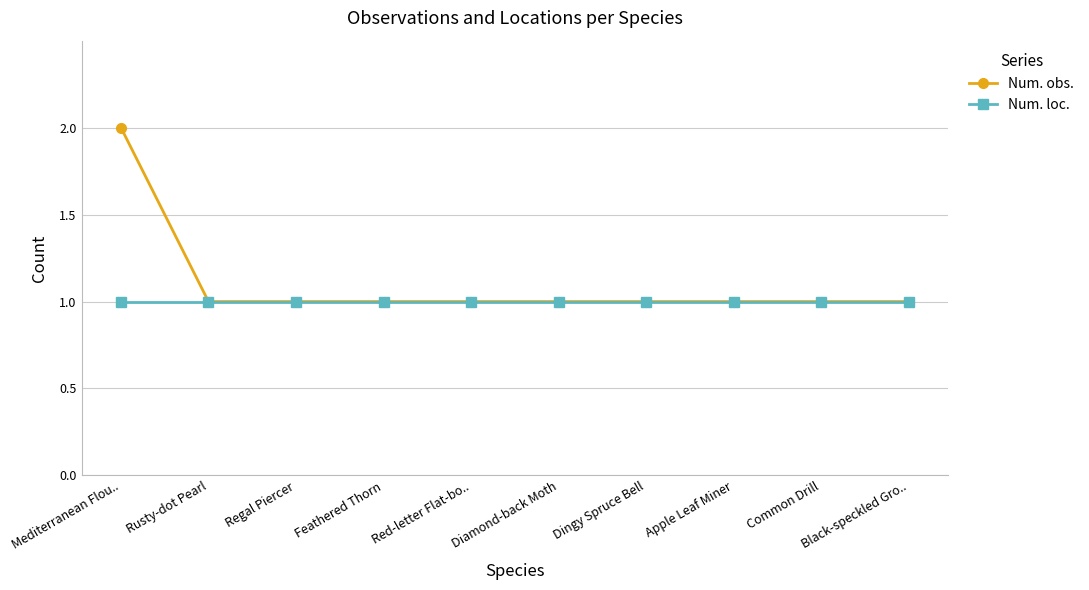

Reading right to left, list all the values displayed in this chart.

Num. obs.: Black-speckled Gro..=1	Common Drill=1	Apple Leaf Miner=1	Dingy Spruce Bell=1	Diamond-back Moth=1	Red-letter Flat-bo..=1	Feathered Thorn=1	Regal Piercer=1	Rusty-dot Pearl=1	Mediterranean Flou..=2
Num. loc.: Black-speckled Gro..=1	Common Drill=1	Apple Leaf Miner=1	Dingy Spruce Bell=1	Diamond-back Moth=1	Red-letter Flat-bo..=1	Feathered Thorn=1	Regal Piercer=1	Rusty-dot Pearl=1	Mediterranean Flou..=1